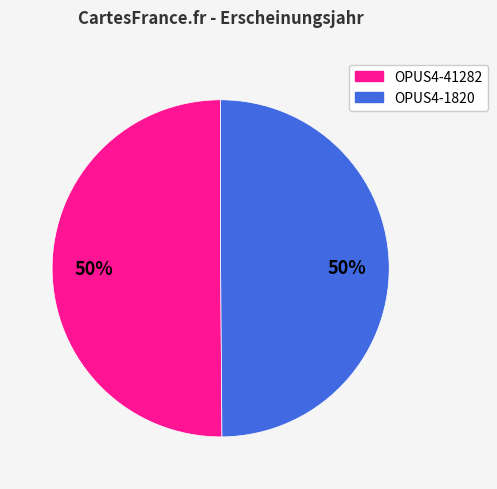

To the nearest percent, what is the average slice percentage?

50%